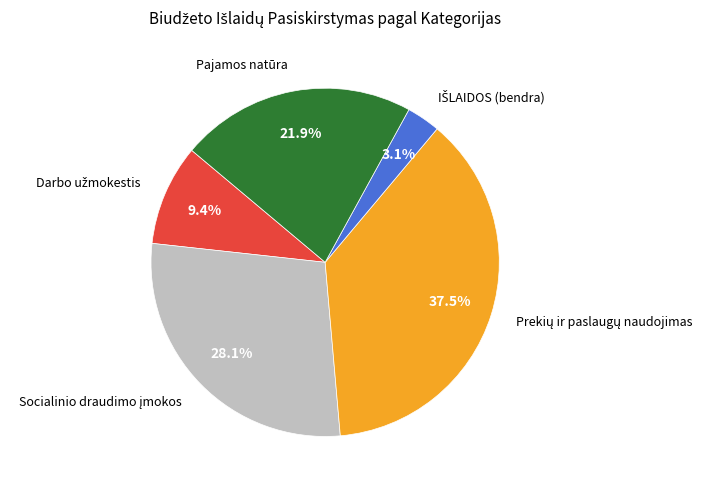

Does any single category account for the majority?

No